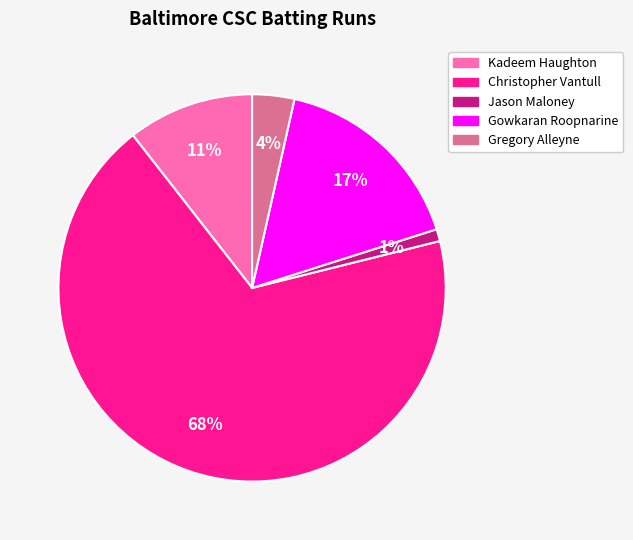

Is there any slice that represents more than half of the pie?

Yes